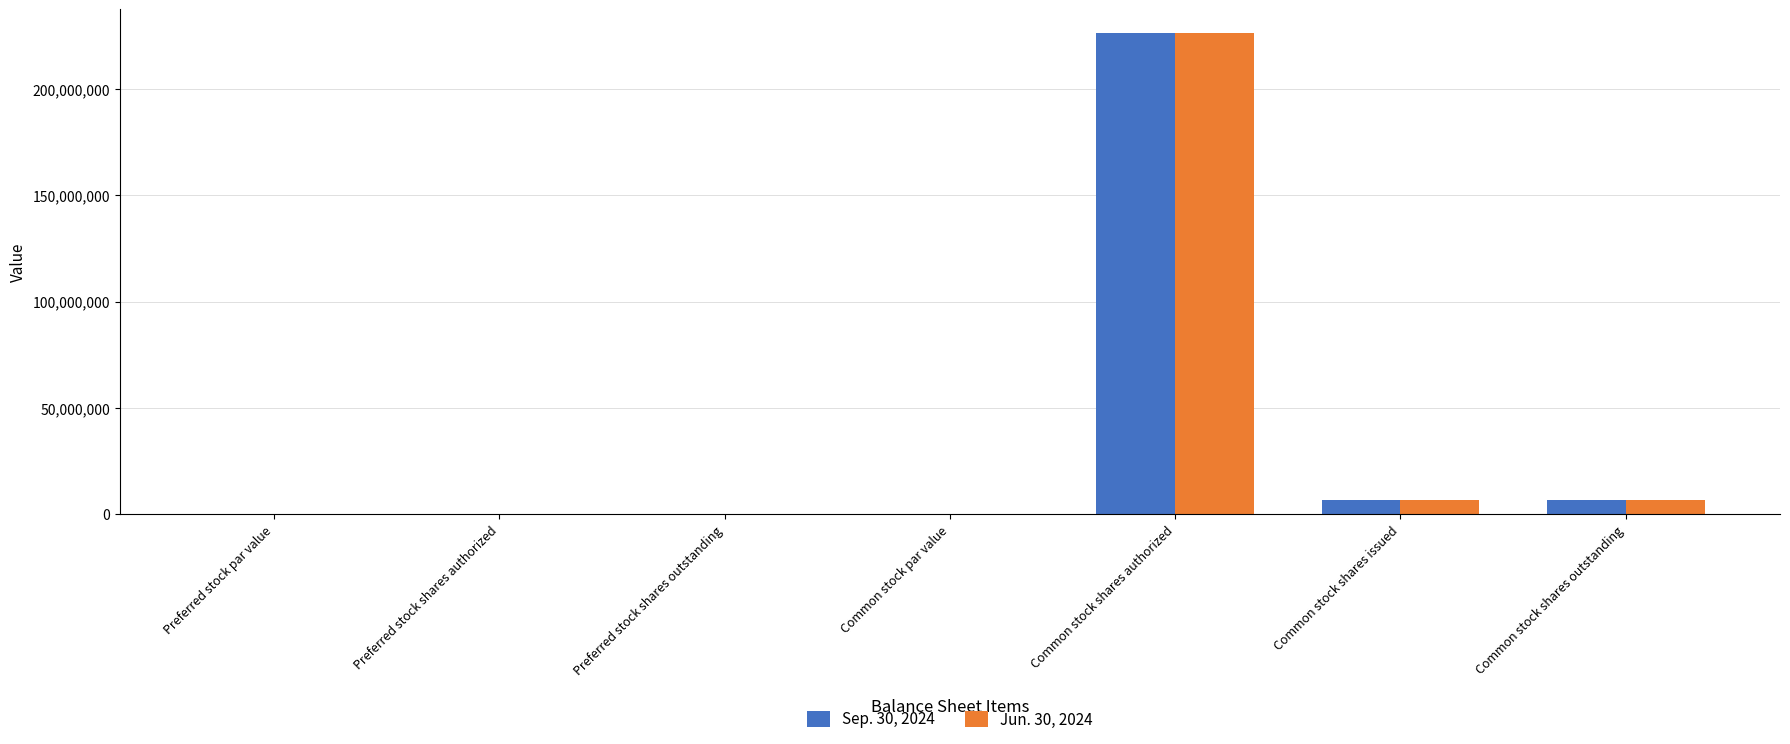

How many categories are shown in the chart?

7